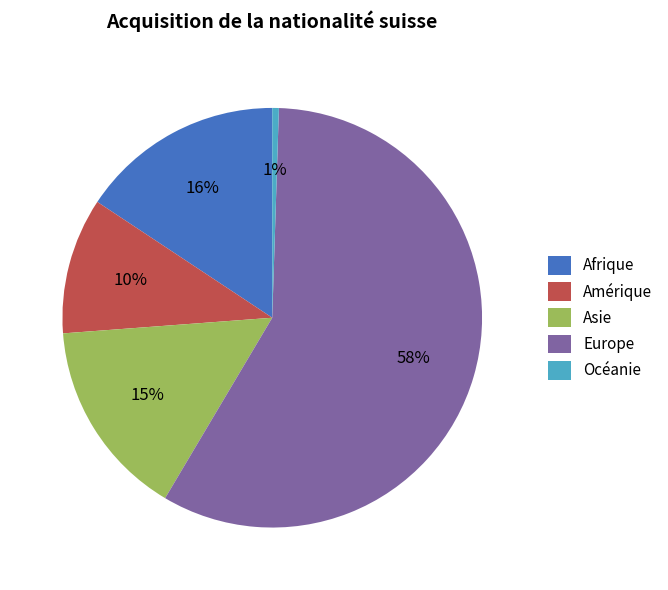

The Océanie slice represents 12% of the pie. True or false?

False